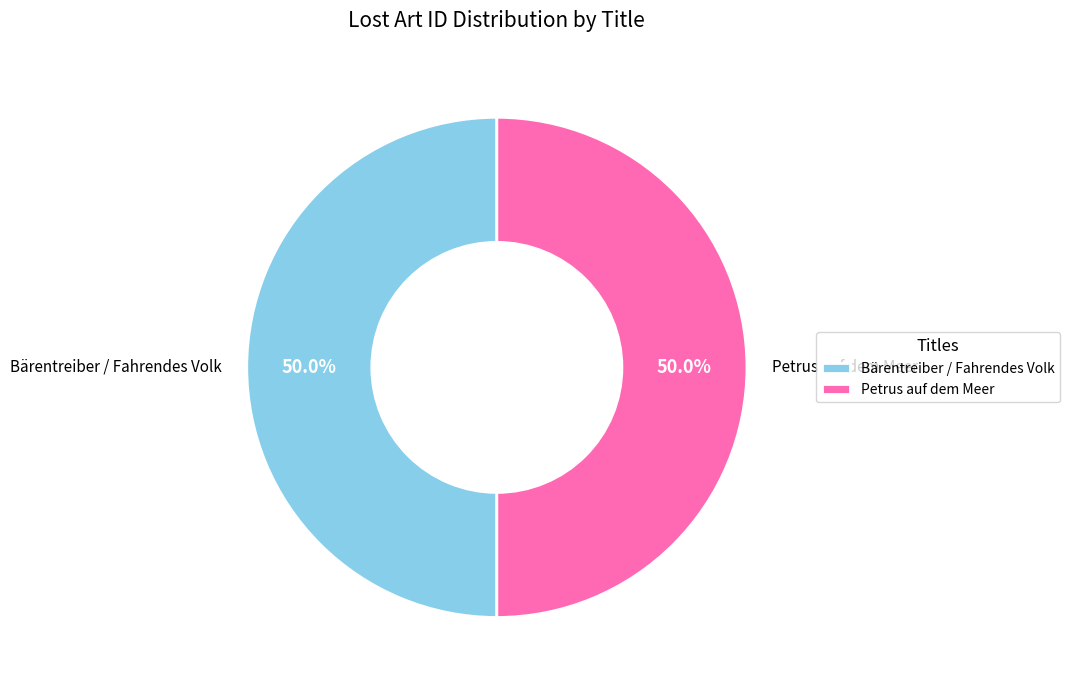

What is the total percentage of Petrus auf dem Meer and Bärentreiber / Fahrendes Volk?

100.0%